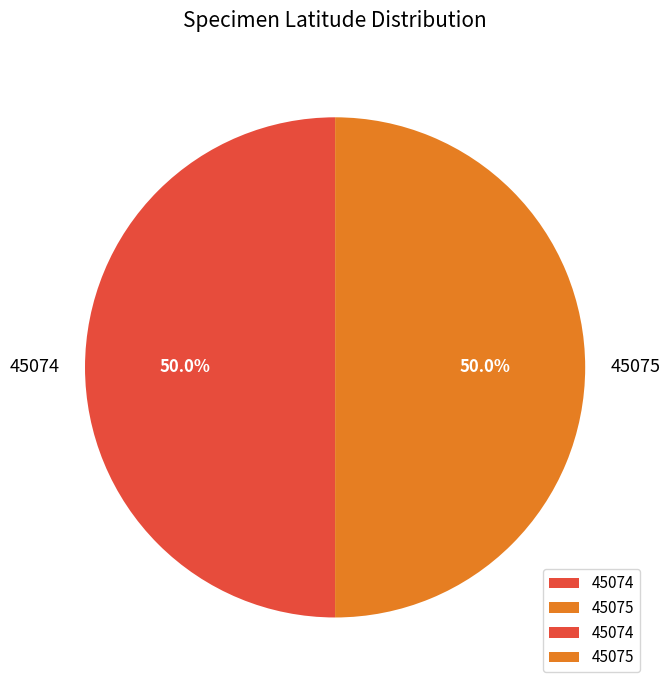

What portion of the pie excludes 45074?

50.0%